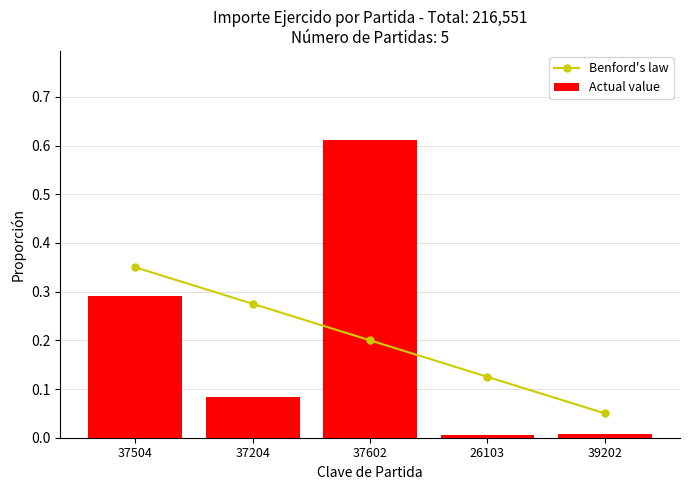

List the series in order of their peak value, highest first.

Actual value, Benford's law